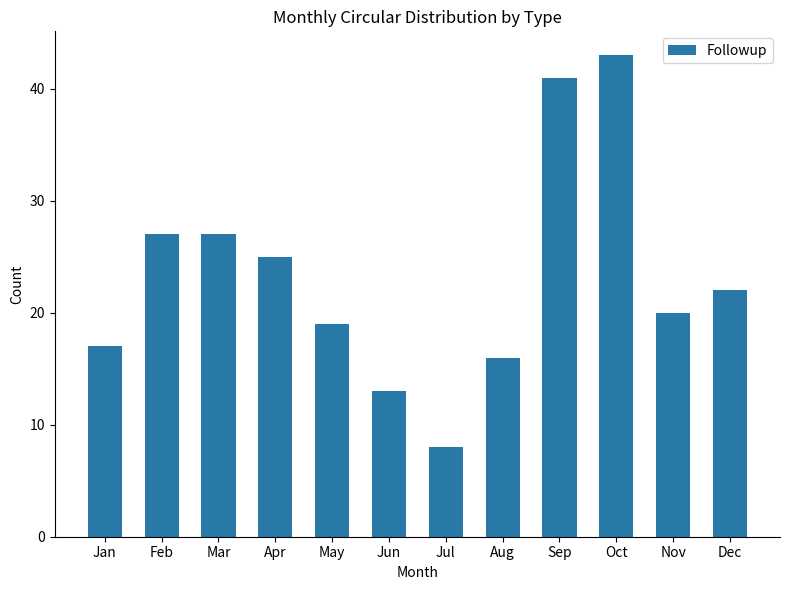

True or false: the data shows 8 at Jul.

True